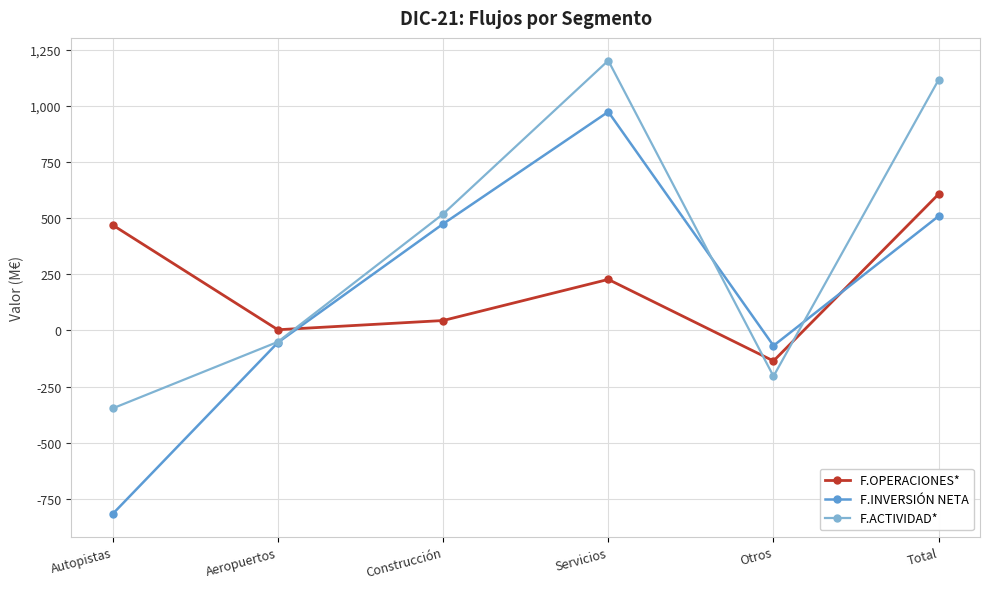

Reading right to left, extract all data points from this chart.

F.OPERACIONES*: Total=607	Otros=-136	Servicios=227	Construcción=44	Aeropuertos=3	Autopistas=469
F.INVERSIÓN NETA: Total=509	Otros=-68	Servicios=973	Construcción=474	Aeropuertos=-54	Autopistas=-817
F.ACTIVIDAD*: Total=1116	Otros=-204	Servicios=1201	Construcción=518	Aeropuertos=-51	Autopistas=-347